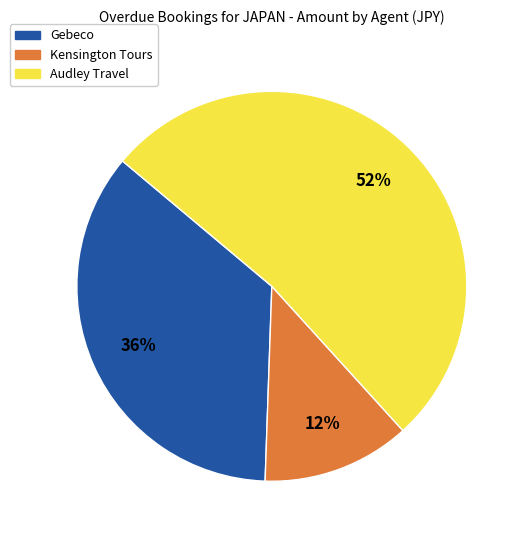

Is there any slice that represents more than half of the pie?

Yes